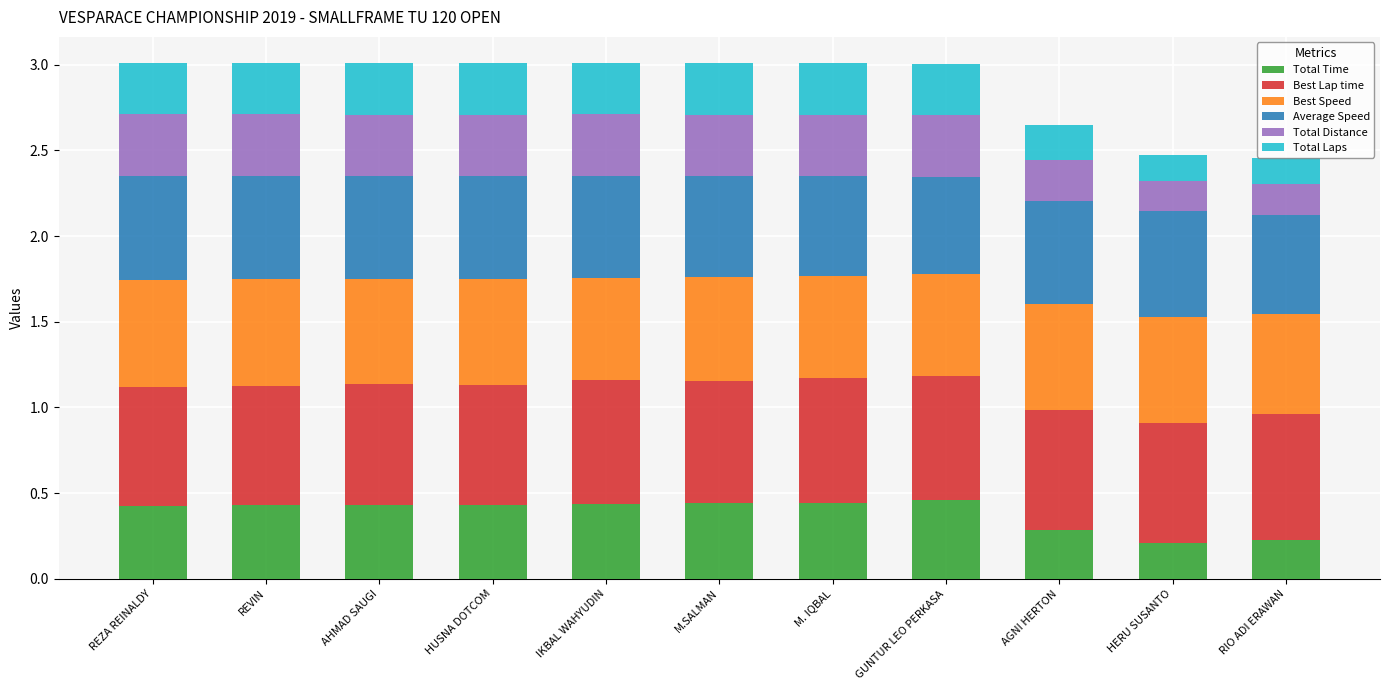

Is it true that Total Time equals 0.7 at REZA REINALDY?

False